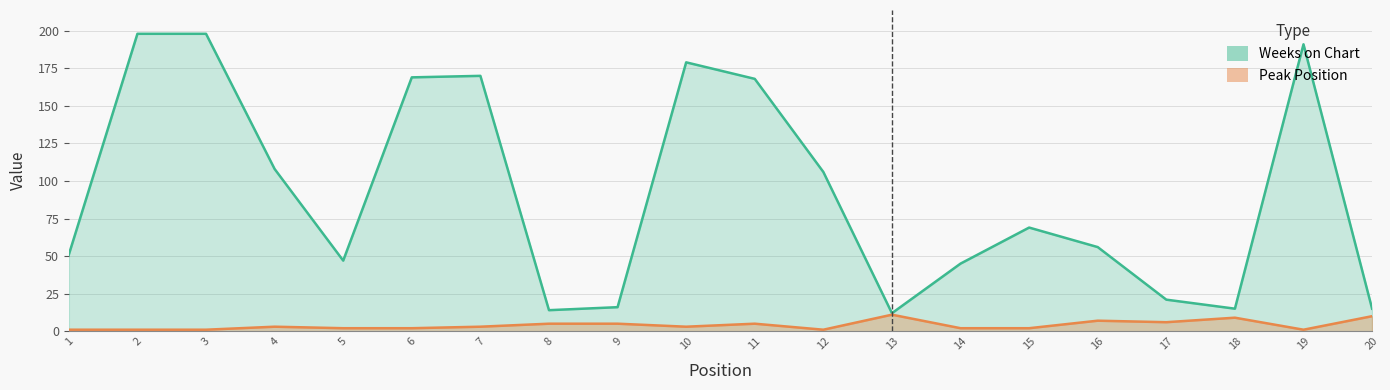

Which series has the largest total across all categories?

Weeks on Chart